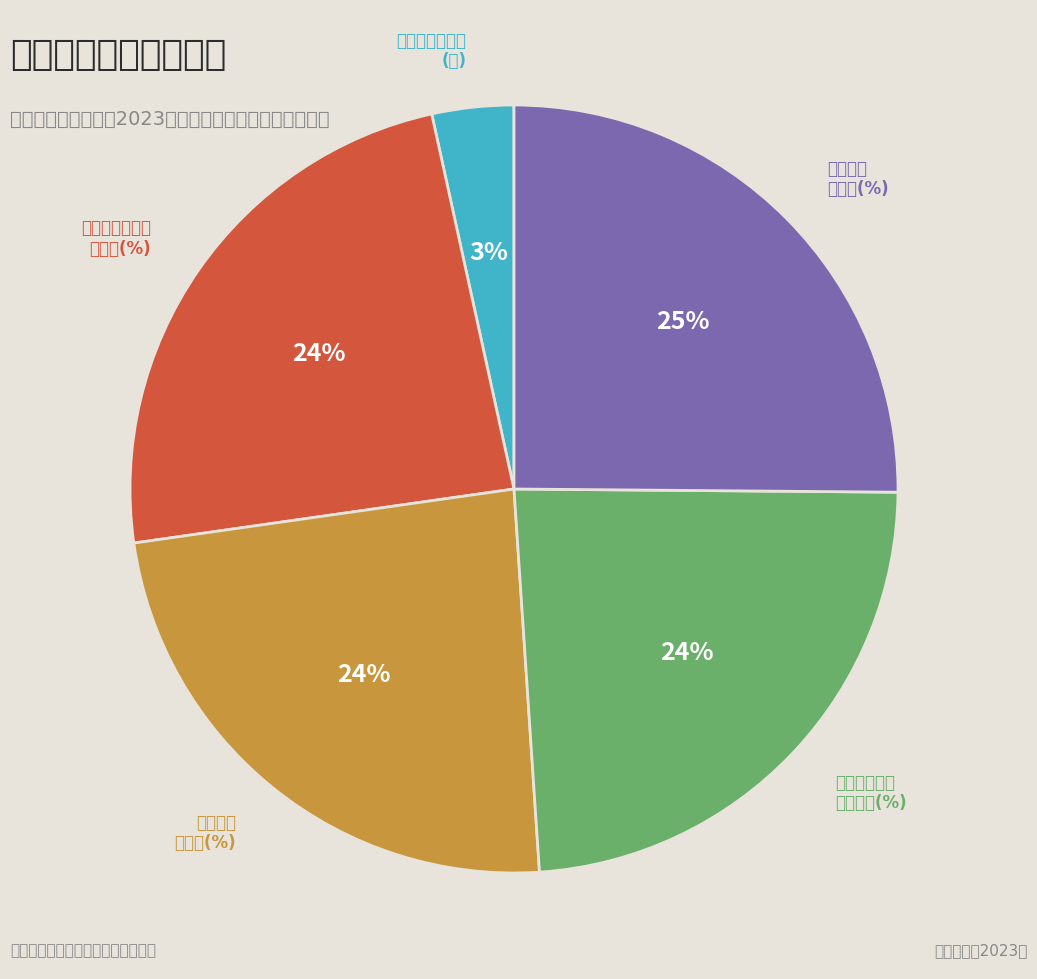

To the nearest percent, what is the average slice percentage?

20%